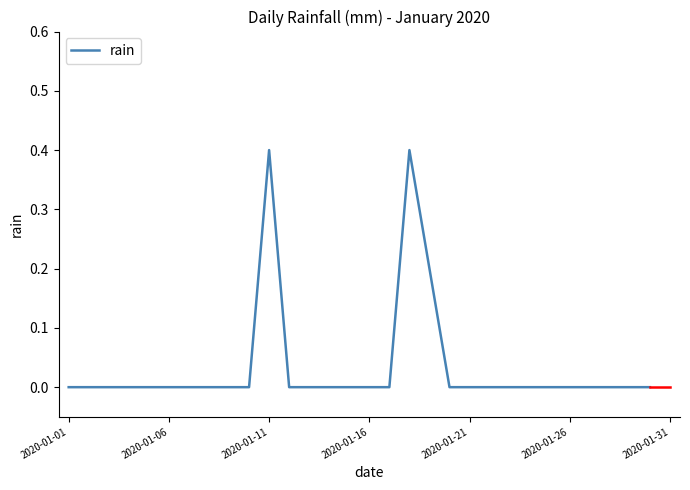

What is the greatest value displayed?

0.4